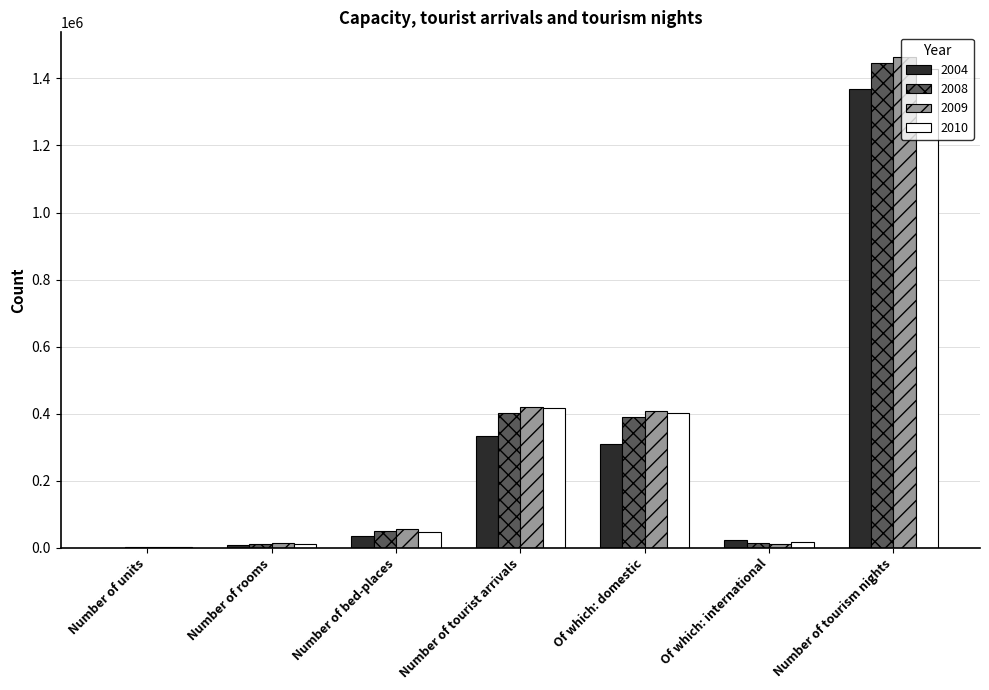

What is the greatest value displayed?

1464334